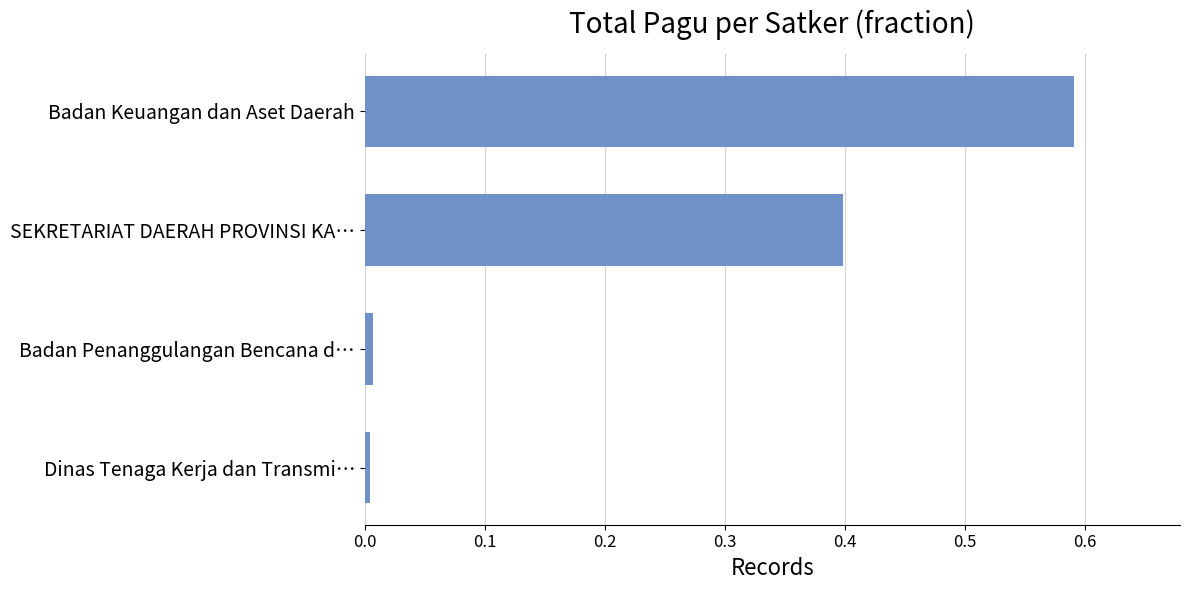

What is the label of the 3rd bar from the top?

Badan Penanggulangan Bencana d…